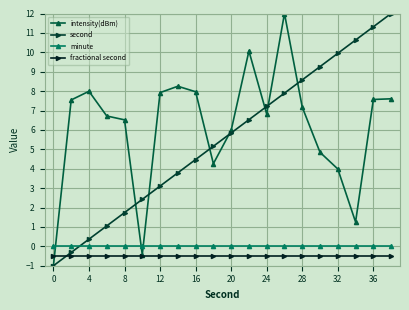

Does the chart have visible grid lines?

Yes